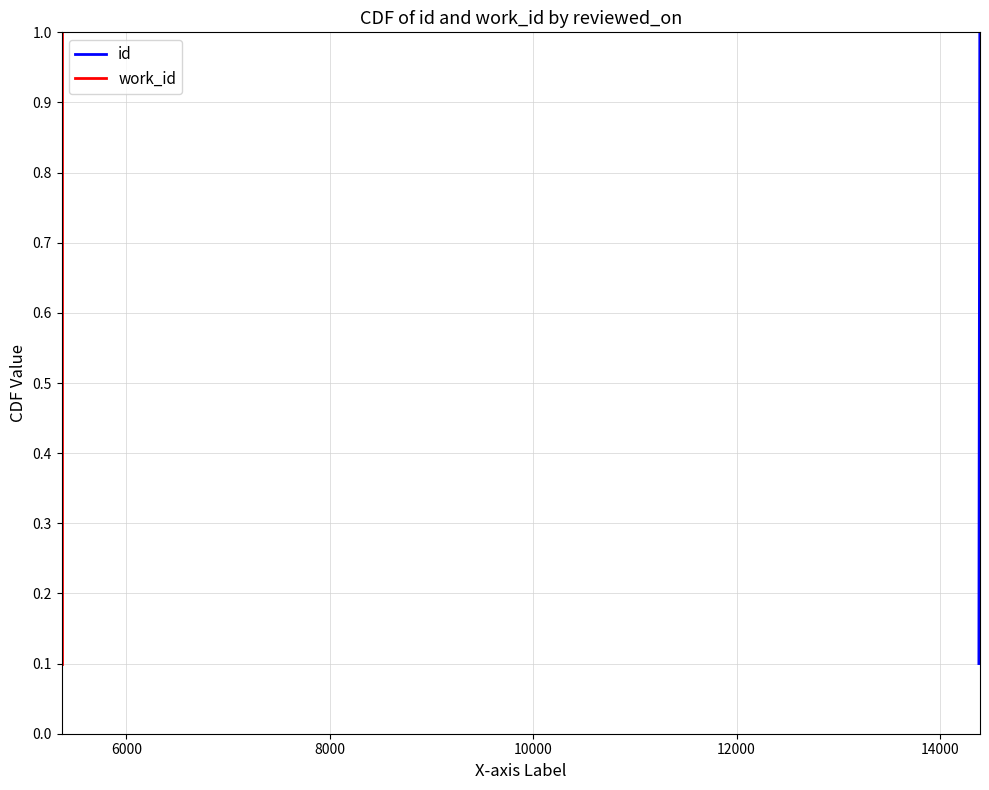

Rank the series by their maximum value, from highest to lowest.

id, work_id